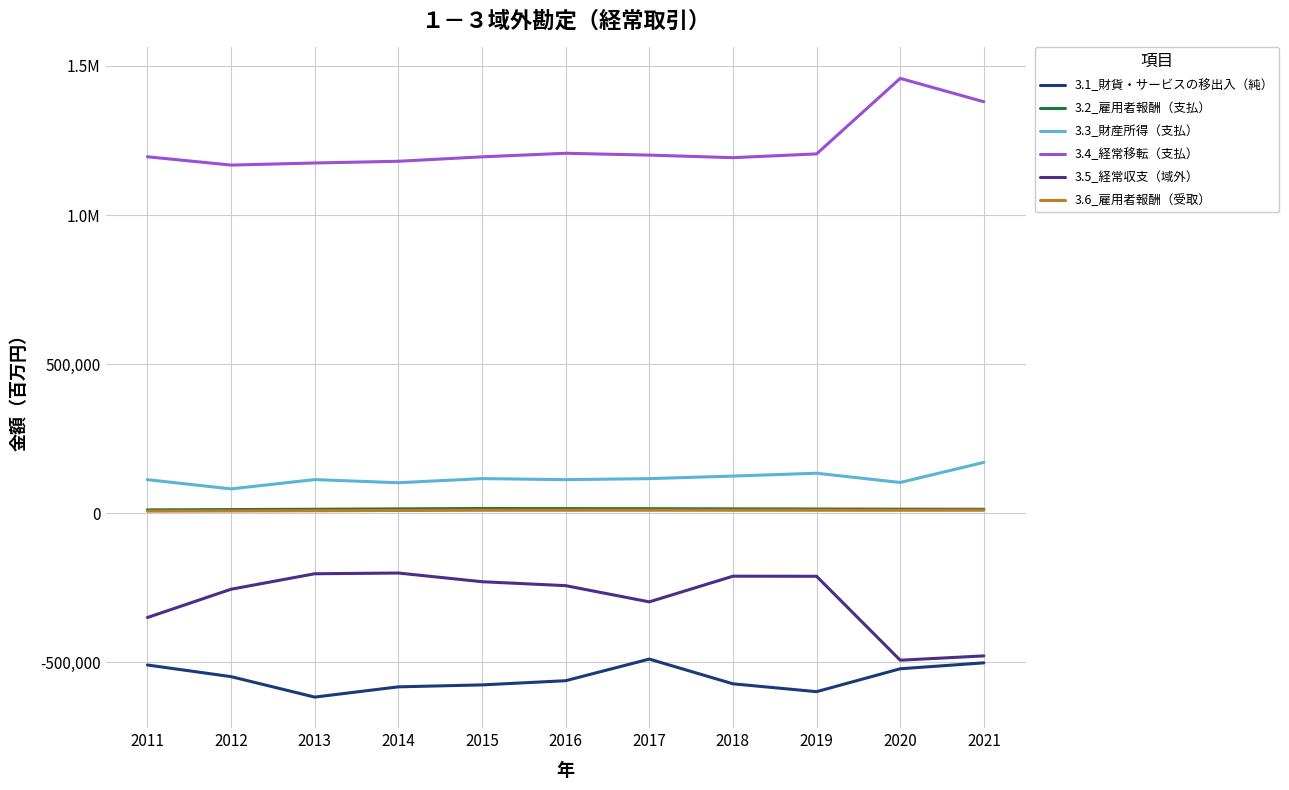

Does the chart display data point markers on the line(s)?

No